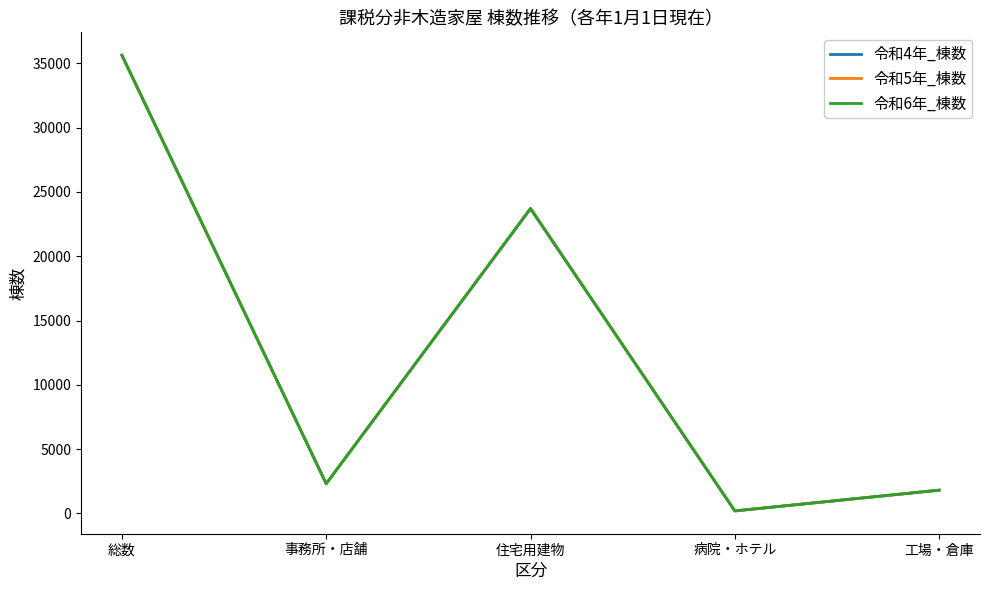

What is the total value across all series at 工場・倉庫?

5398